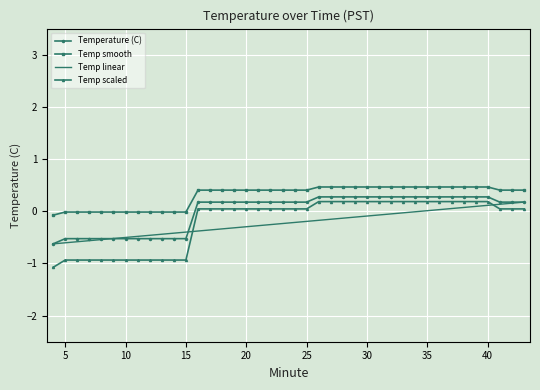

Which series has the largest range (max minus min)?

Temp scaled